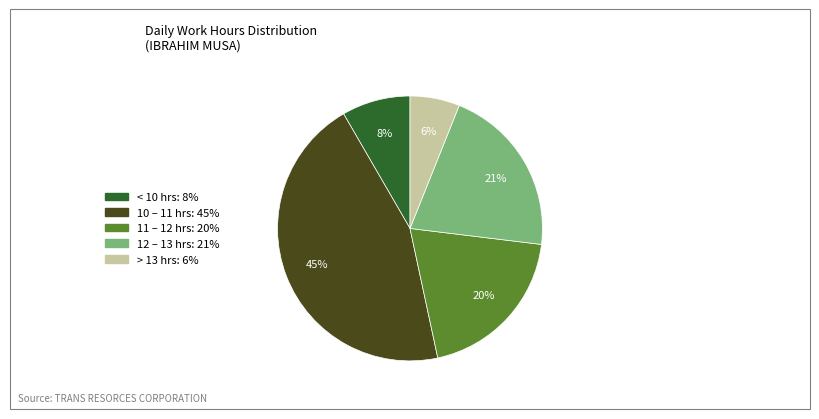

Is there any slice that represents more than half of the pie?

No